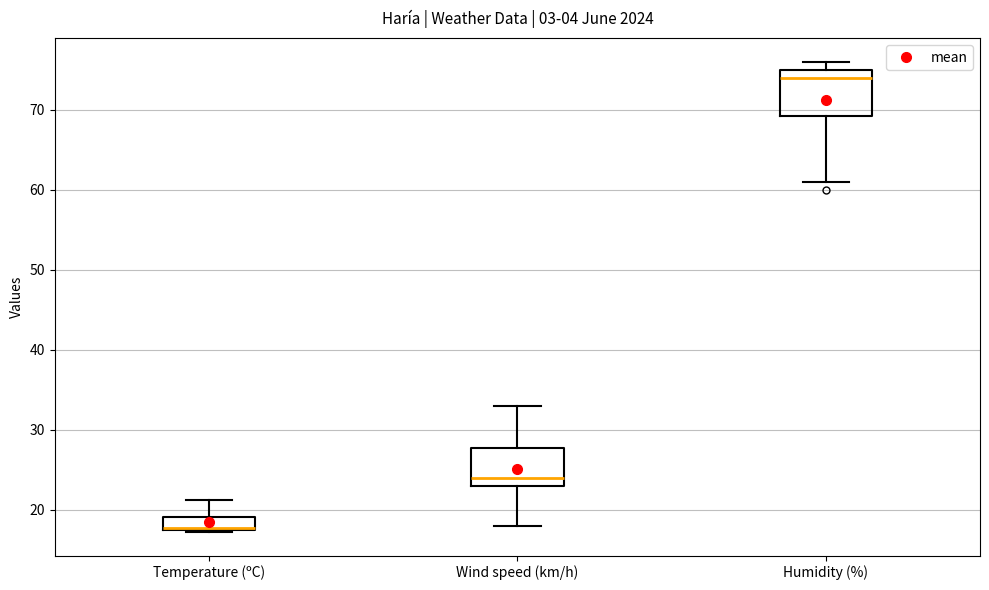

Reading left to right, read every box against the y-axis: the position of its median line, the range the box covers, and the ends of its whiskers. The values are not printed on the chart, so give them approximately, as read against the axis.

Temperature (ºC): median 18 (drawn on the box's lower edge), box 18 to 19, whiskers 17 to 21
Wind speed (km/h): median 24, box 23 to 28, whiskers 18 to 33
Humidity (%): median 74, box 69 to 75, whiskers 61 to 76